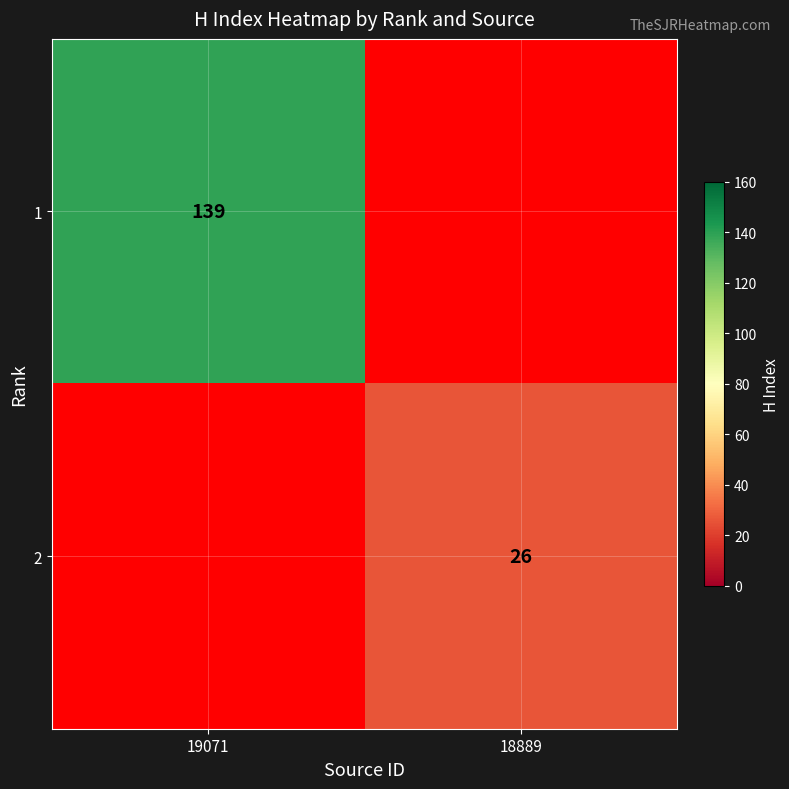

How many categories are shown in the chart?

2